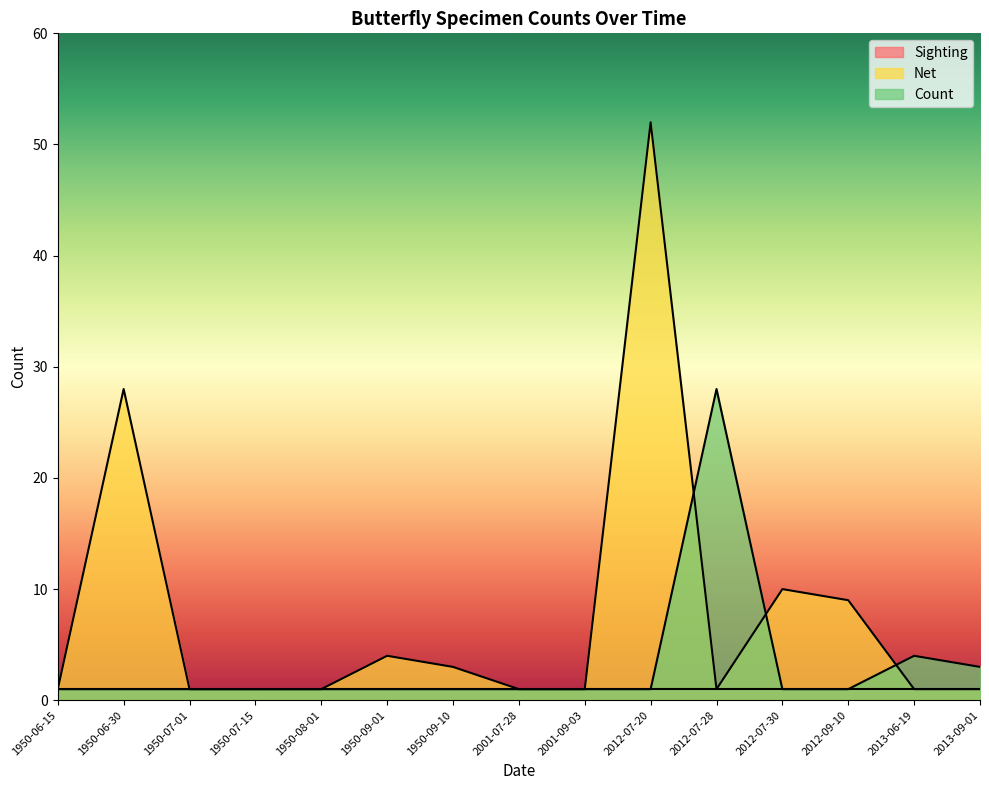

After their last crossing, which series has the higher values: Net or Count?

Count